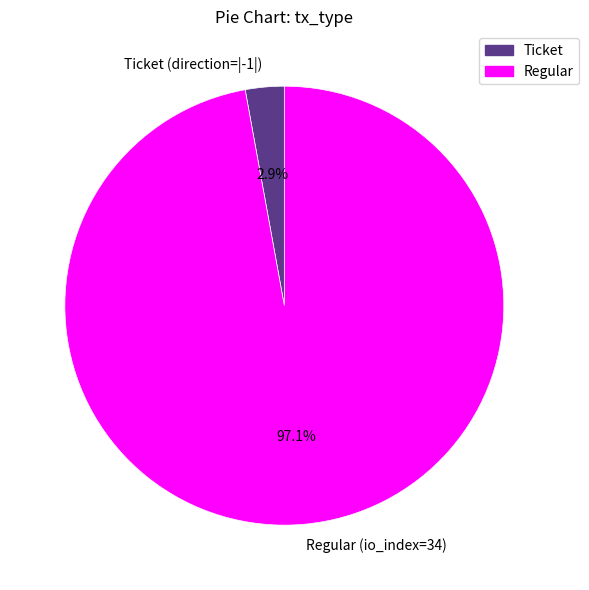

Rank the categories by value from lowest to highest.

Ticket, Regular